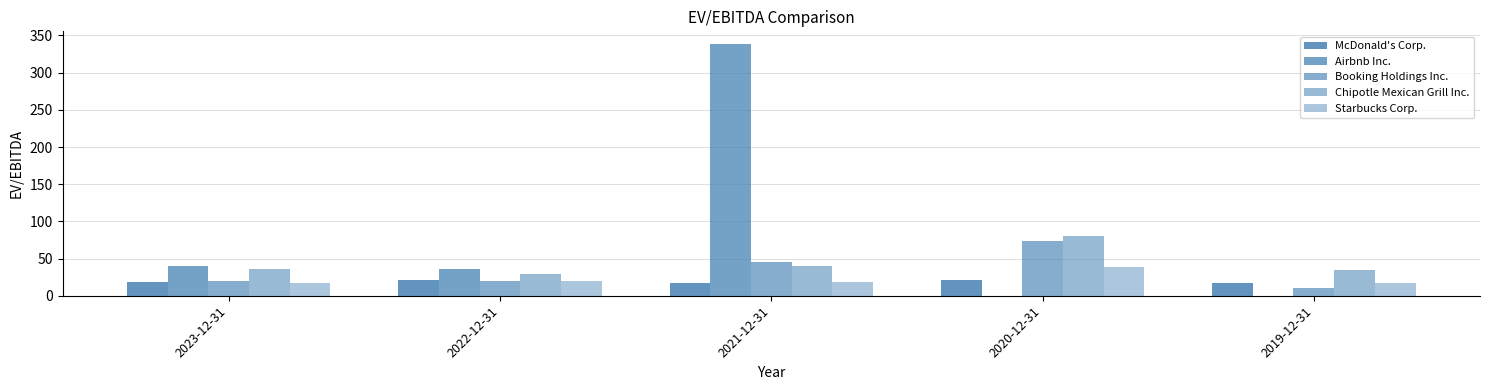

What is the total value across all series at 2021-12-31?

460.3